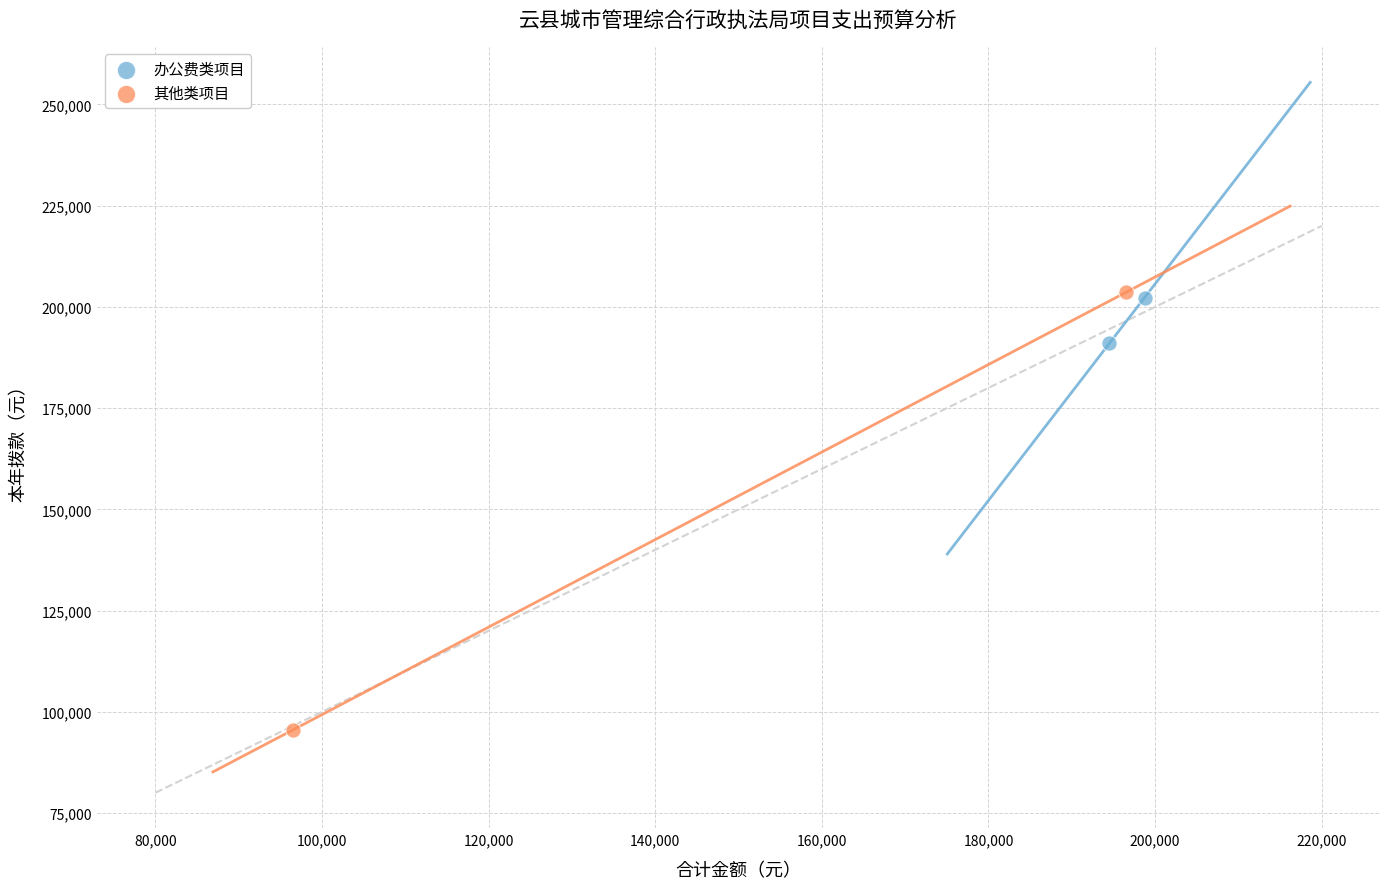

What are all the series names shown in the legend?

办公费类项目, 其他类项目